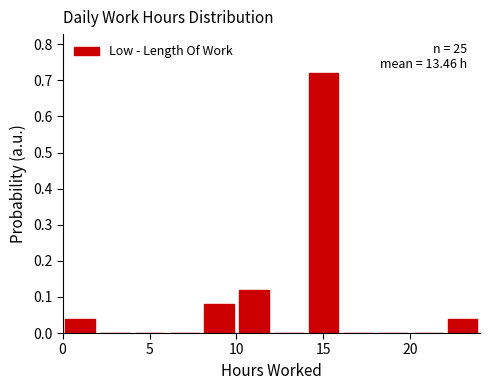

Which range on the x-axis has the tallest bar?

14 to 16